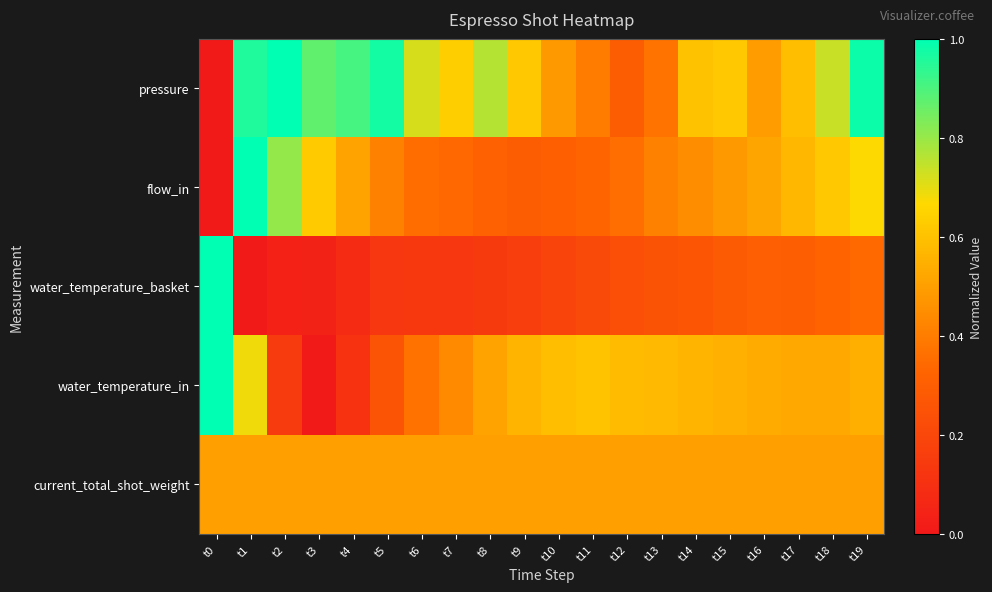

Which series changed the most between t6 and t12?

pressure